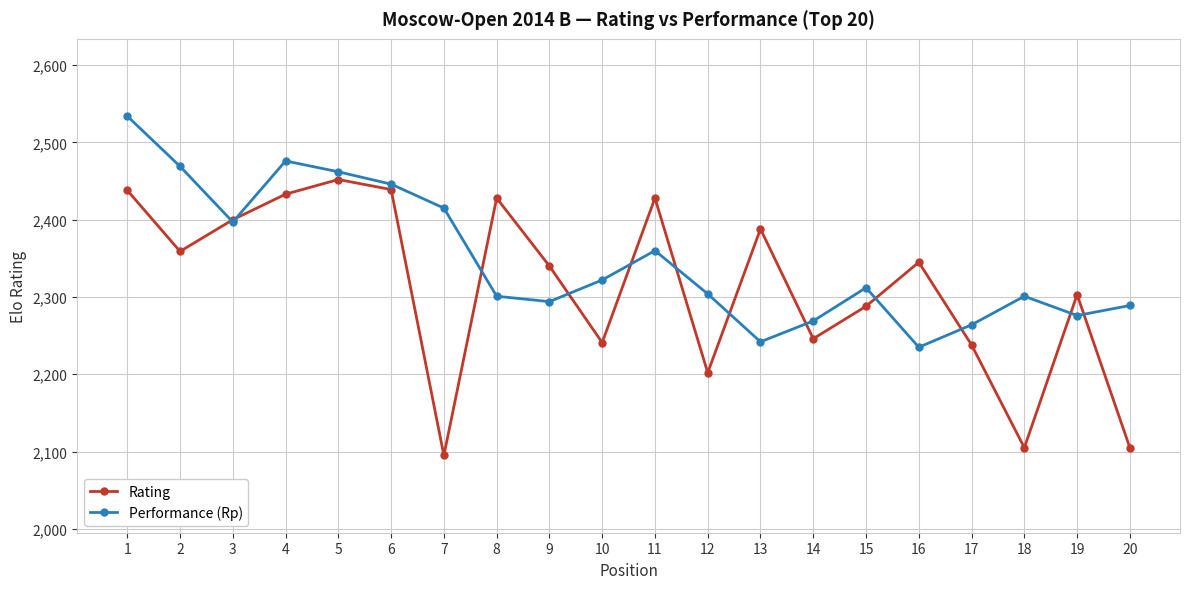

How many series are shown in this chart?

2